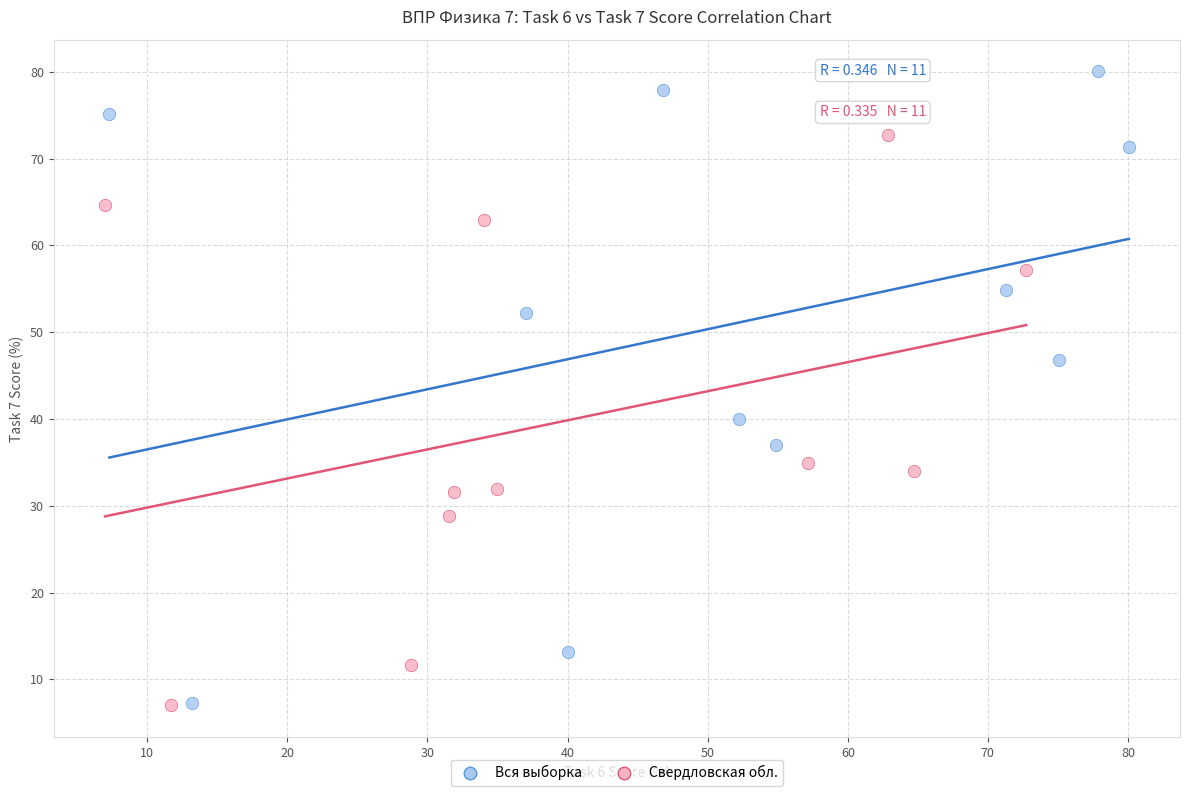

Which series reaches the maximum Y coordinate?

Вся выборка